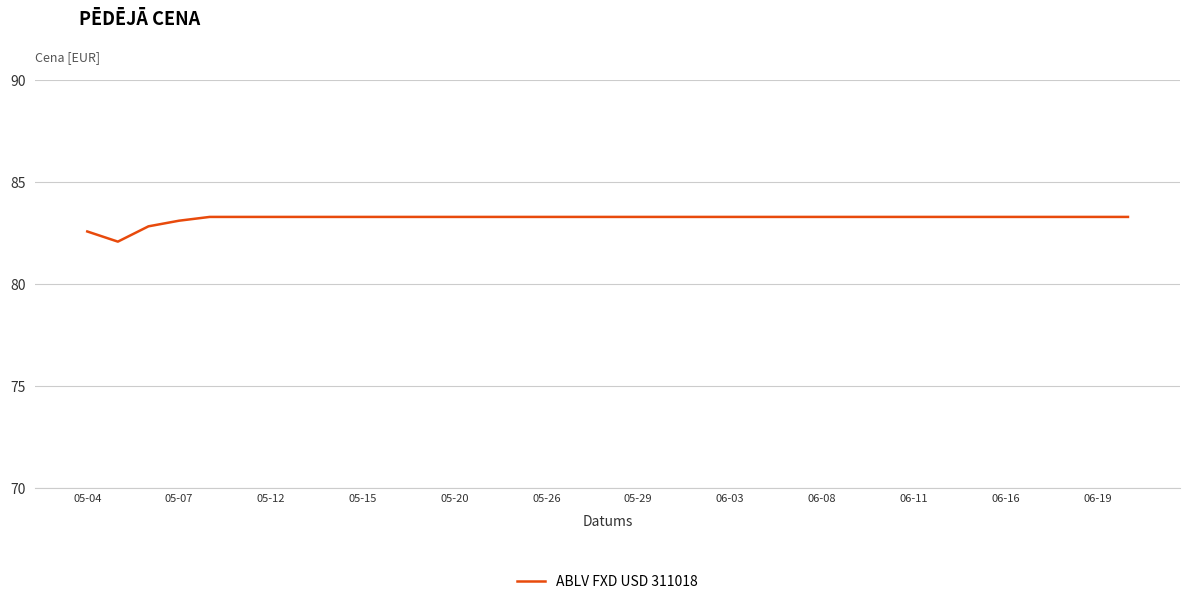

What is the greatest value displayed?

83.3